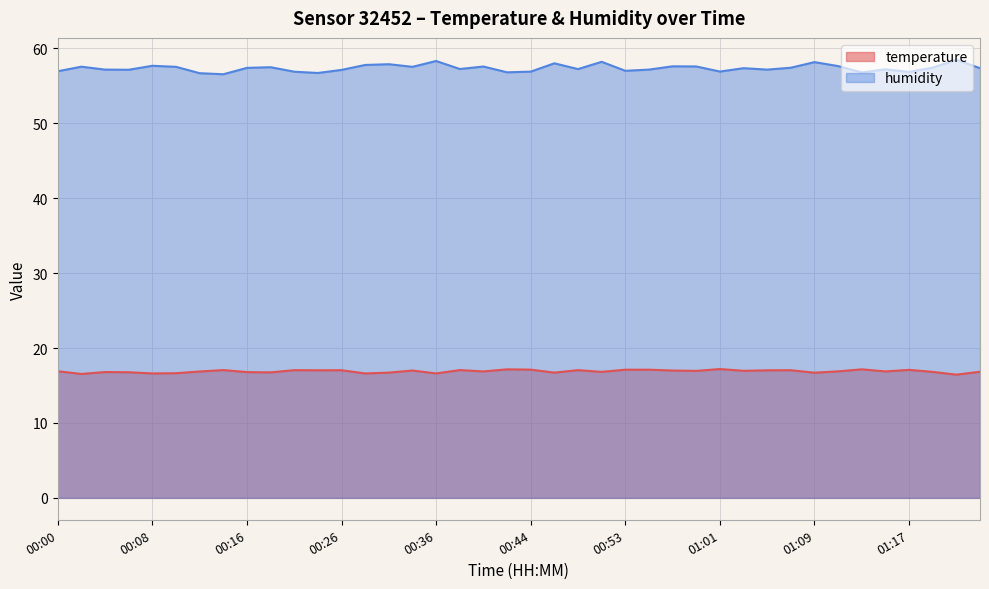

Which series has the largest range (max minus min)?

humidity